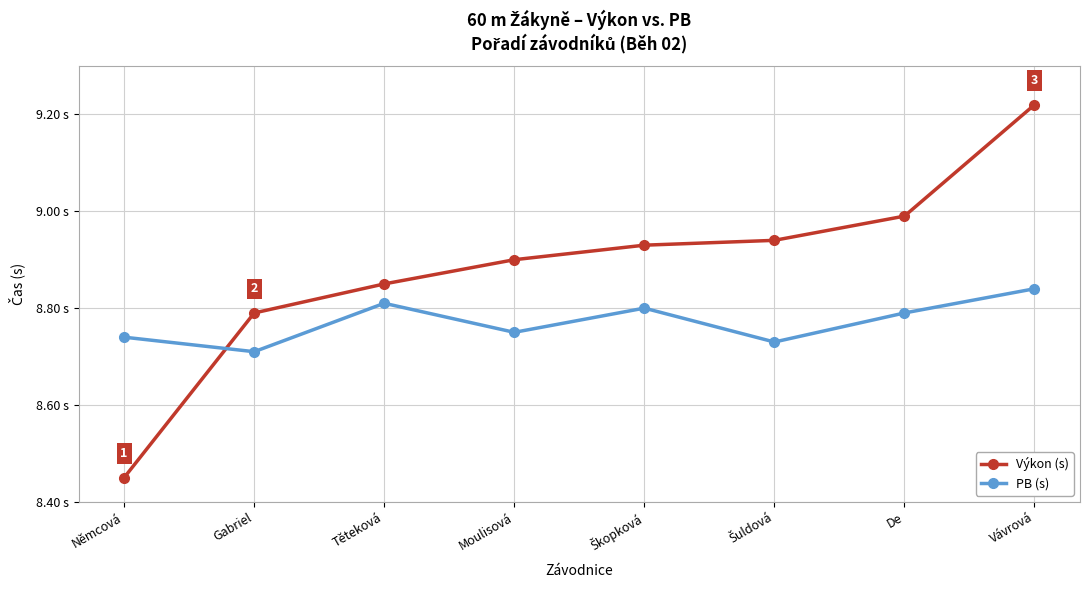

What are all the series names shown in the legend?

Výkon (s), PB (s)